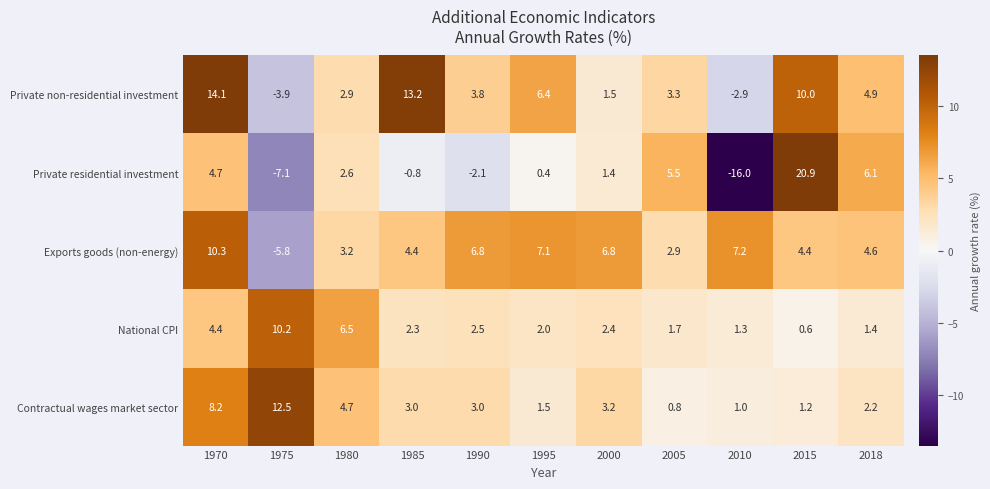

The value of Contractual wages market sector at 2000 is 0.9. True or false?

False